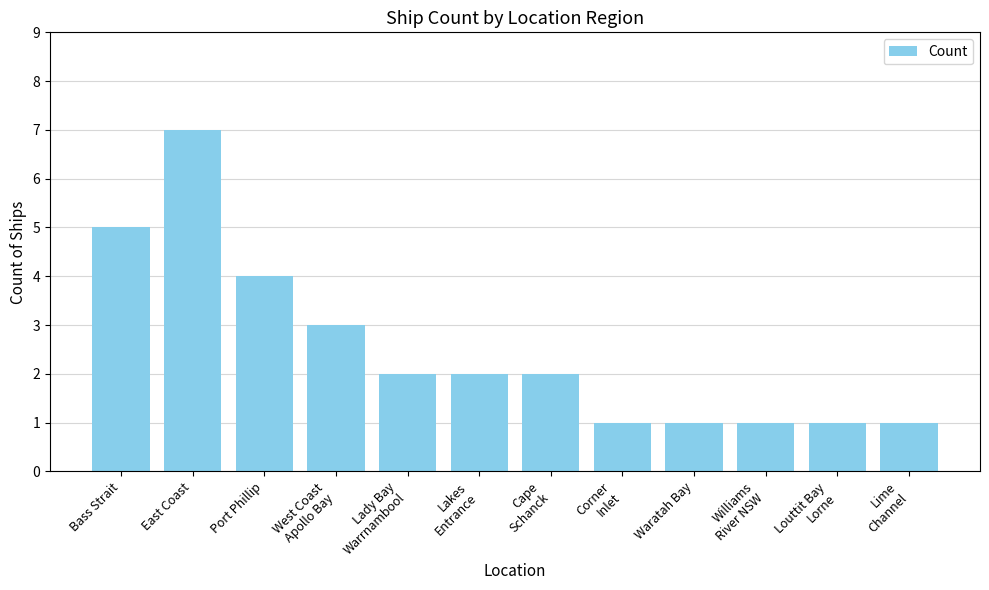

Which label corresponds to the largest value in the chart?

East Coast